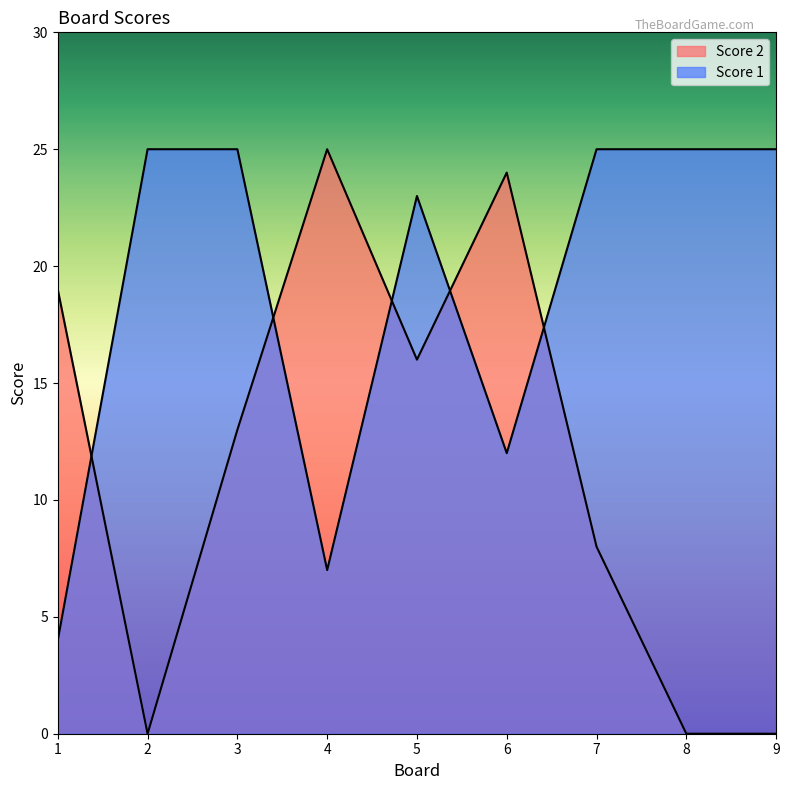

Rank the categories by Score 2 value from highest to lowest.

4, 6, 1, 5, 3, 7, 2, 8, 9